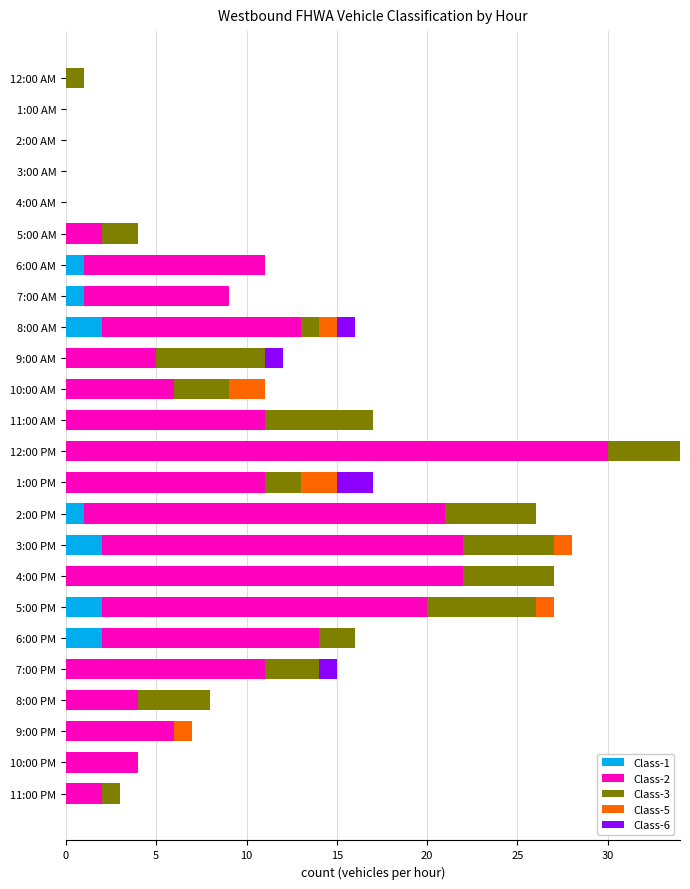

Is it true that Class-1 equals 0 at 11:00 PM?

True